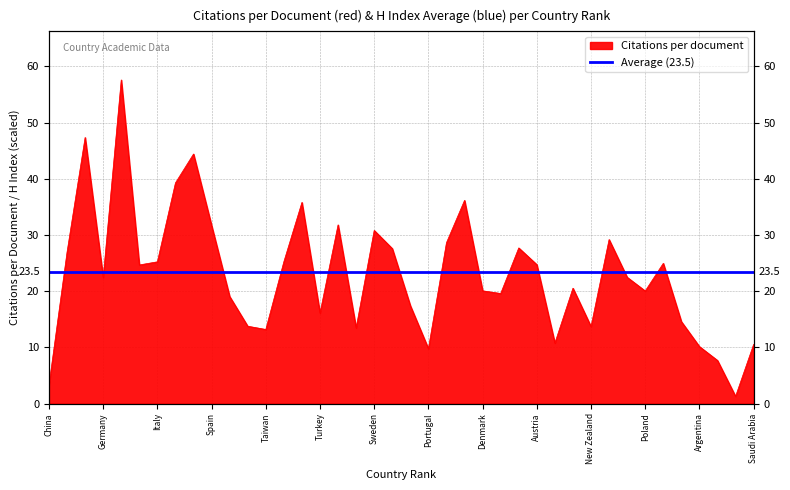

Is it true that the value at China is 4.4?

False